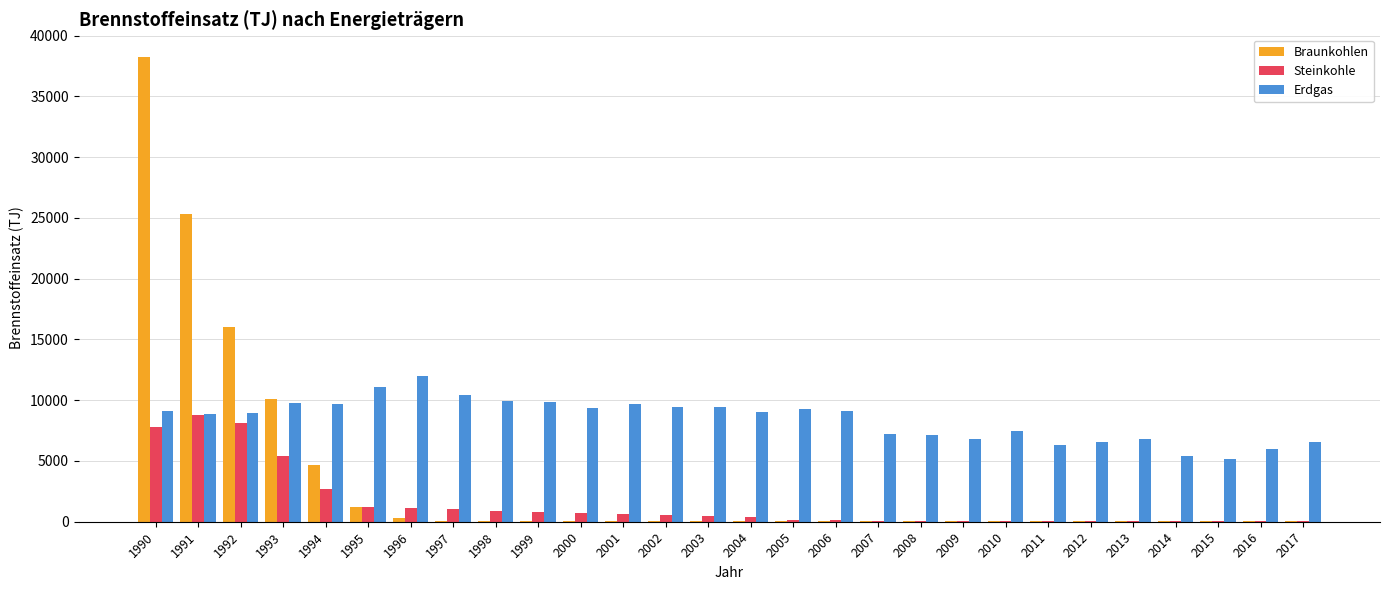

Which category has the highest value in the Steinkohle series?

1991